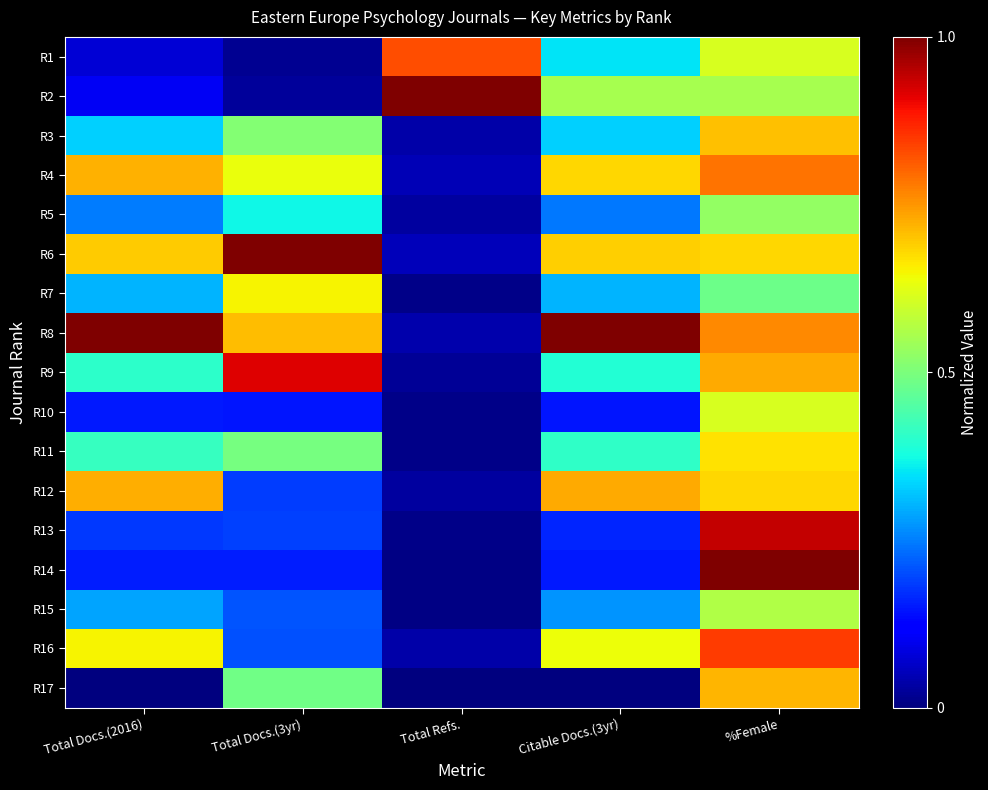

At which category is the sum across all series the highest?

%Female